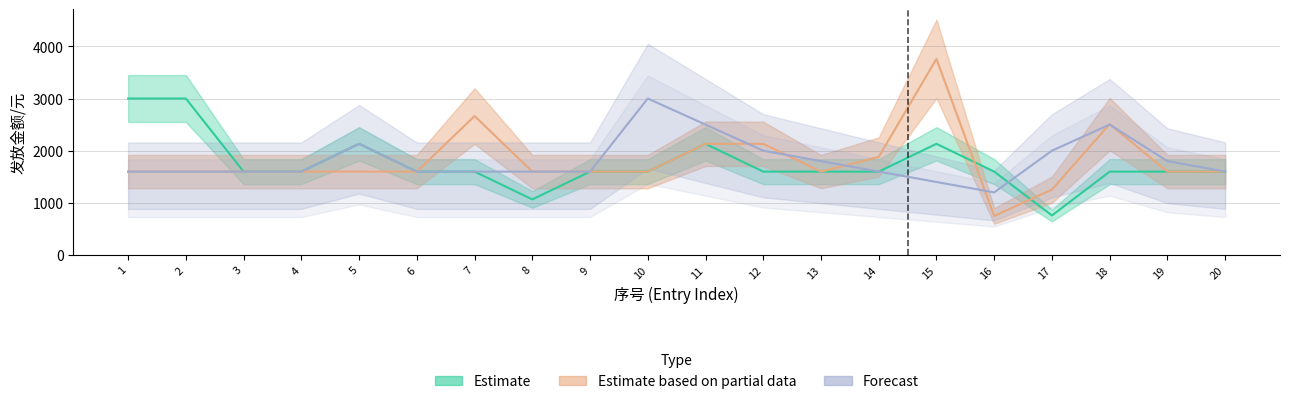

True or false: Estimate based on partial data has a value of 804.2 at 8.

False